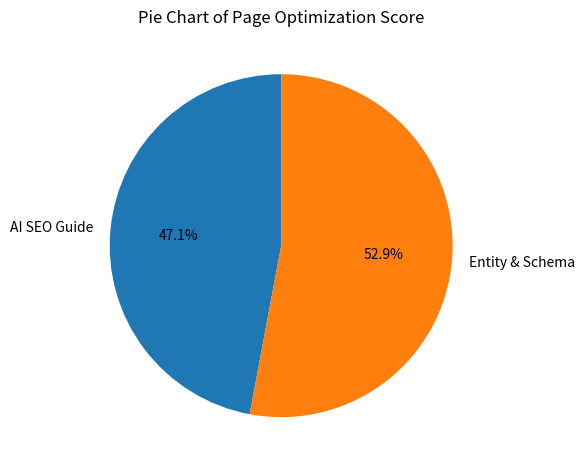

Is it true that AI SEO Guide is 47% of the pie?

True